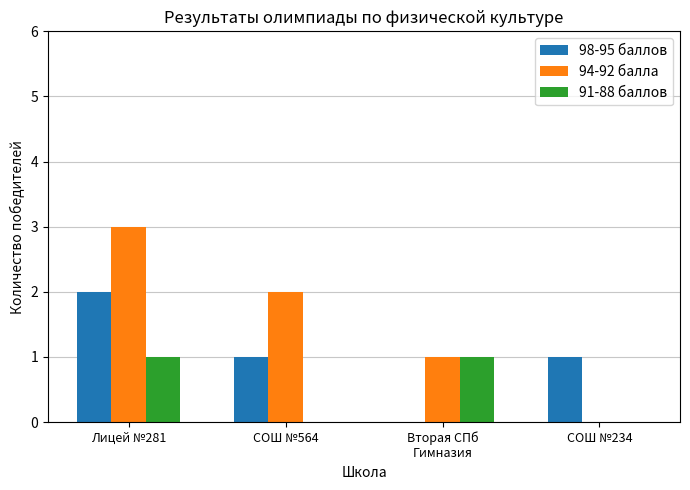

At which category is the sum across all series the highest?

Лицей №281